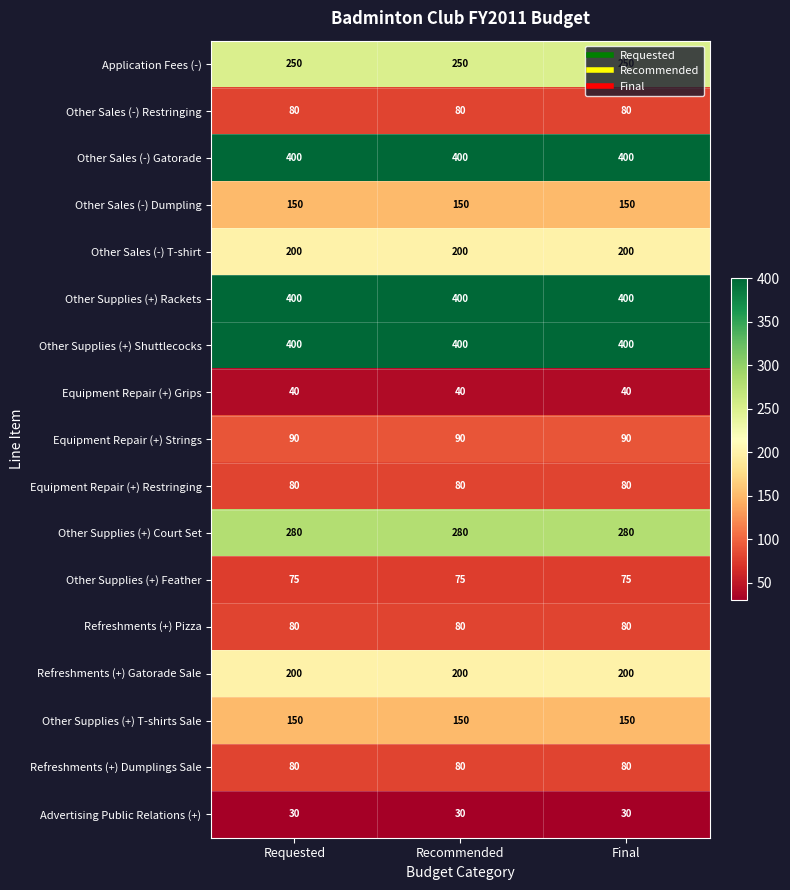

What is the minimum value shown in the chart?

30